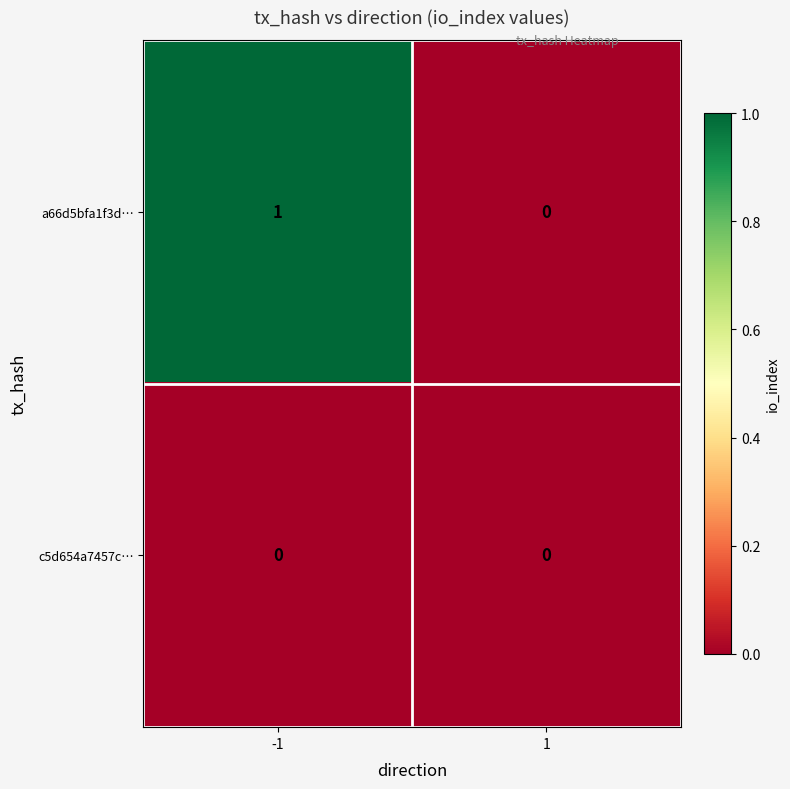

What is the difference between the highest and lowest values at -1?

1